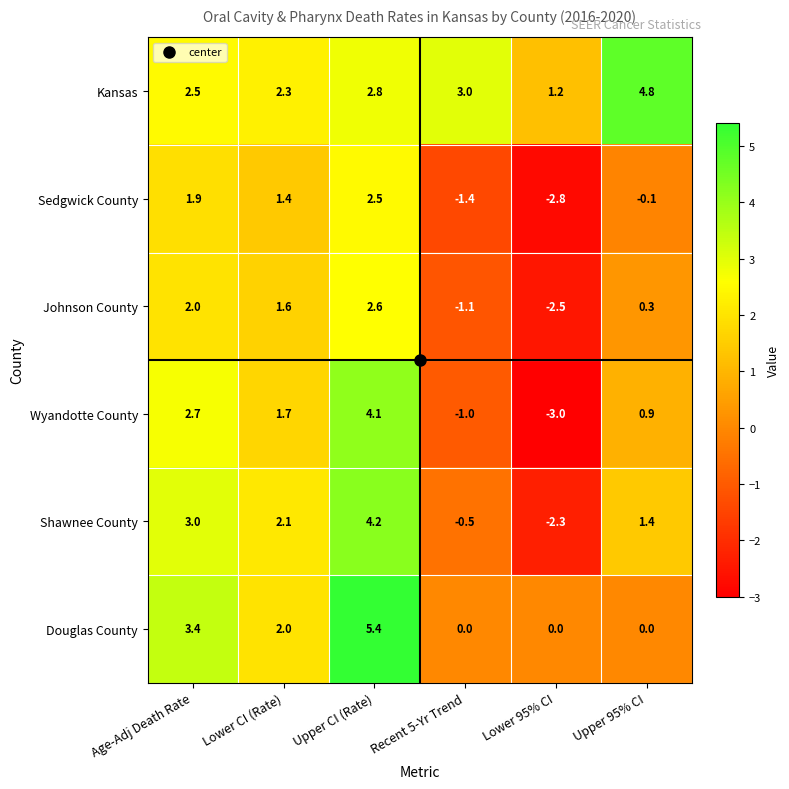

What is the difference between the Douglas County values at Recent 5-Yr Trend and Age-Adj Death Rate?

3.4